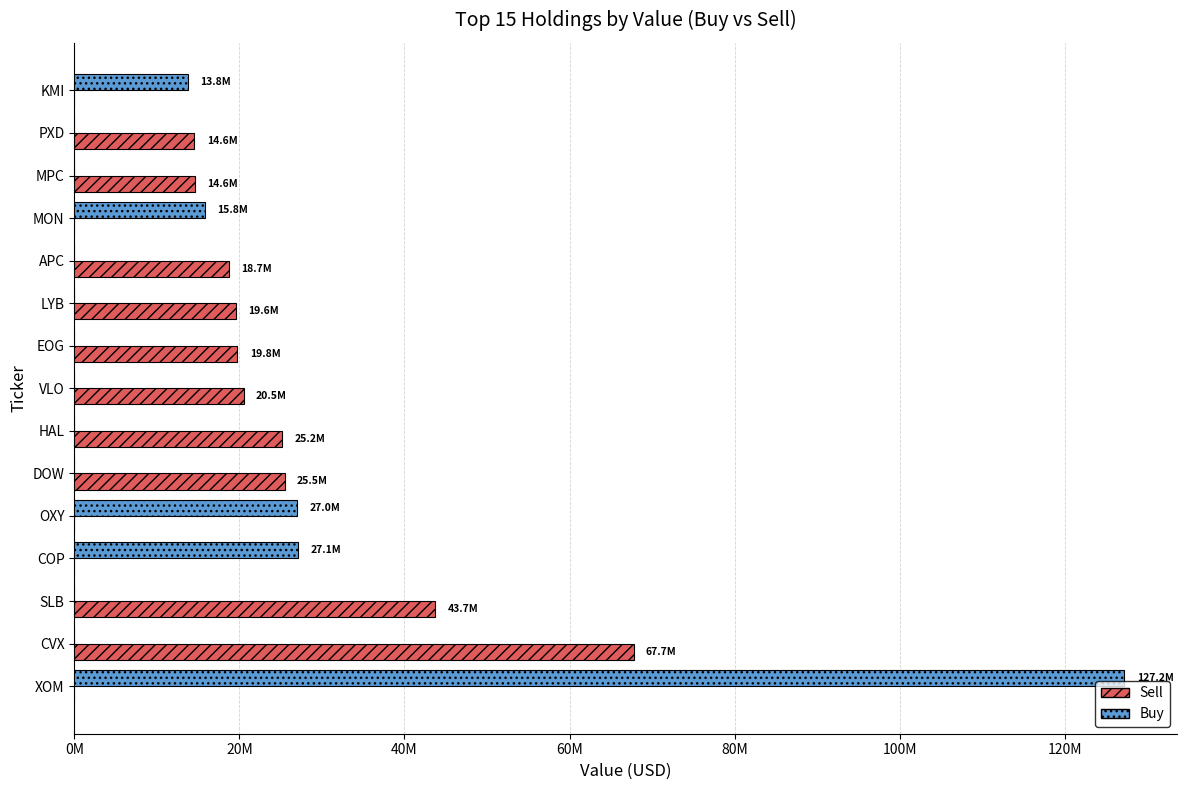

What are all the series names shown in the legend?

Sell, Buy